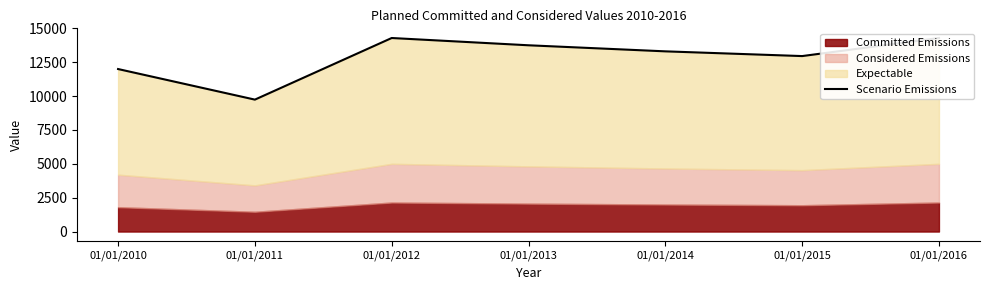

How many data points are less than 13305?

3